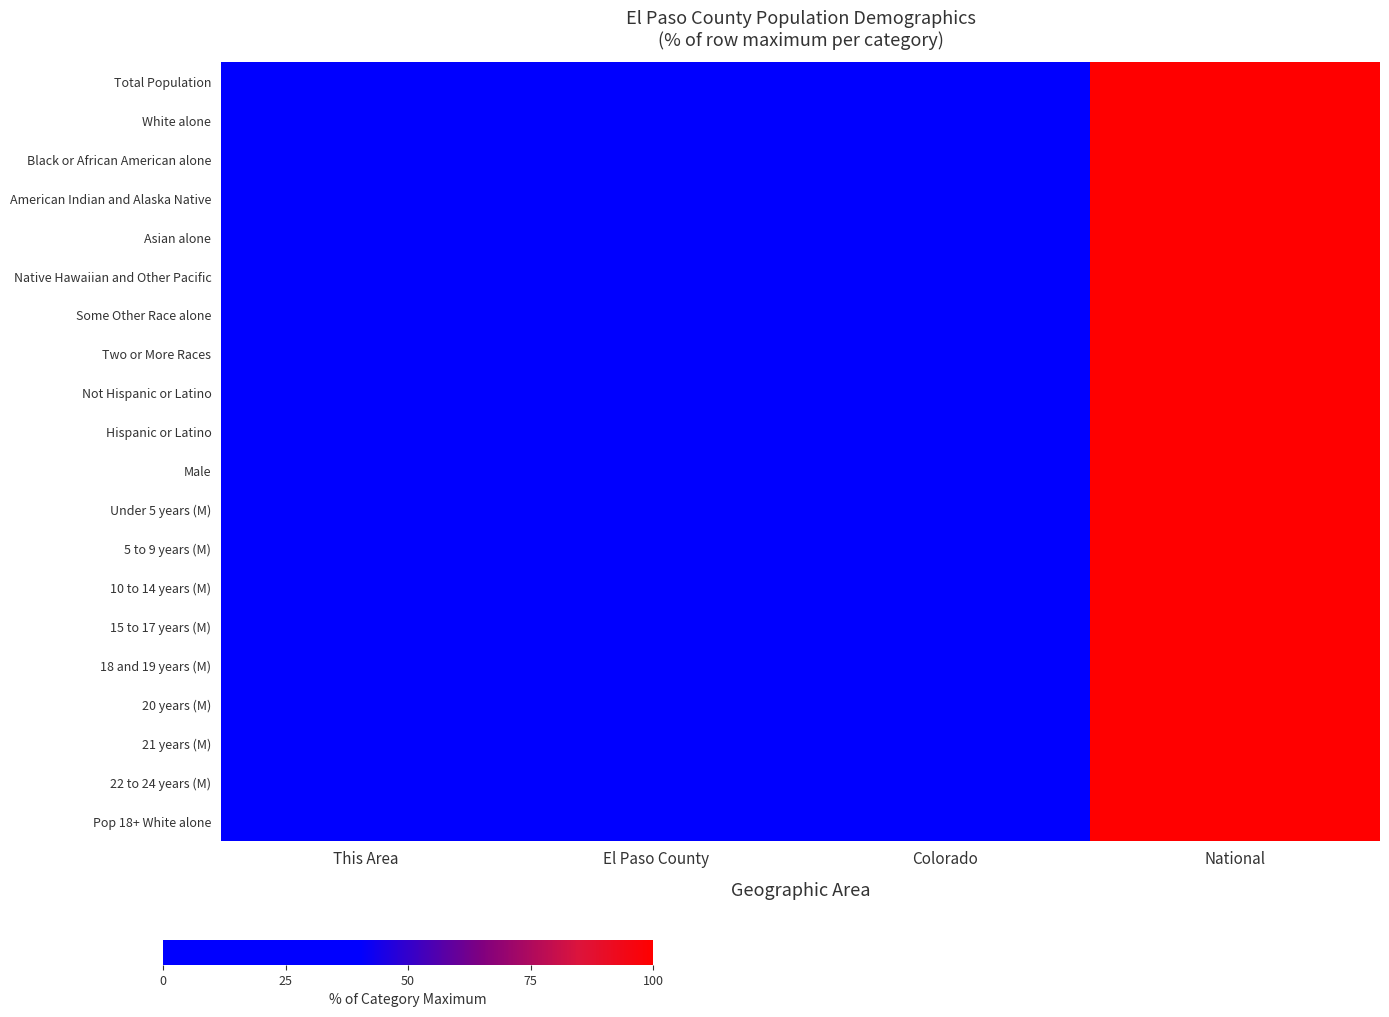

At El Paso County, list the series in order from largest to smallest.

White alone, Total Population, Native Hawaiian and Other Pacific, Two or More Races, 22 to 24 years (M), 21 years (M), 20 years (M), Under 5 years (M), 18 and 19 years (M), 5 to 9 years (M), 10 to 14 years (M), Pop 18+ White alone, 15 to 17 years (M), Not Hispanic or Latino, Male, American Indian and Alaska Native, Hispanic or Latino, Some Other Race alone, Asian alone, Black or African American alone